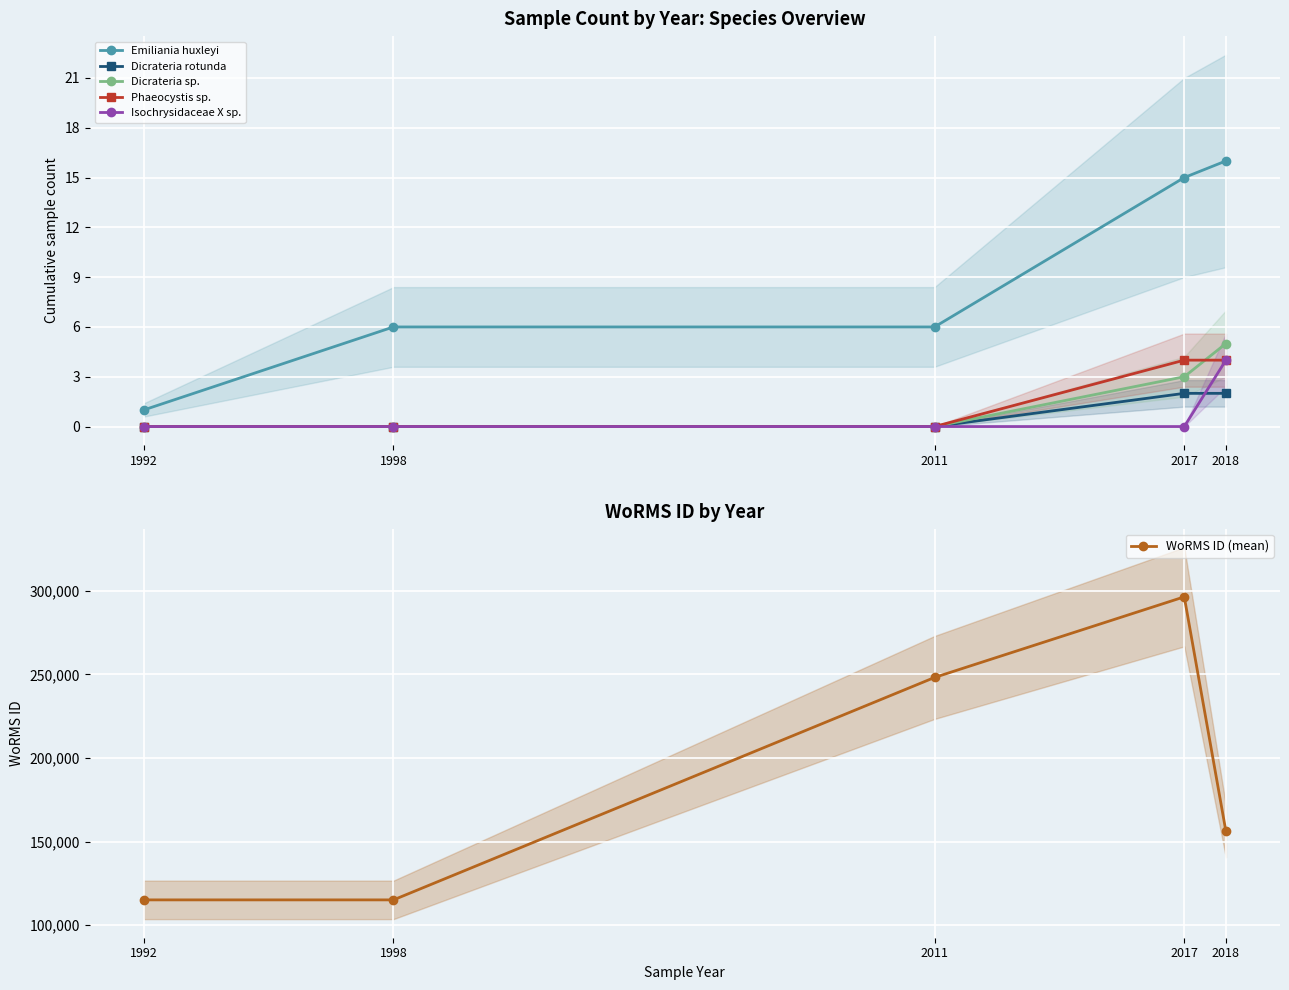

How many values in the Dicrateria rotunda series exceed 0?

2